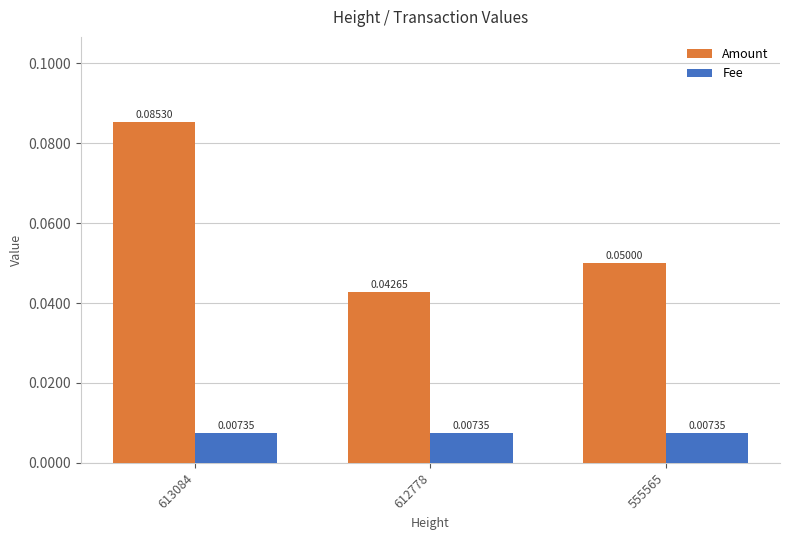

Rank the series by their average value, from lowest to highest.

Fee, Amount